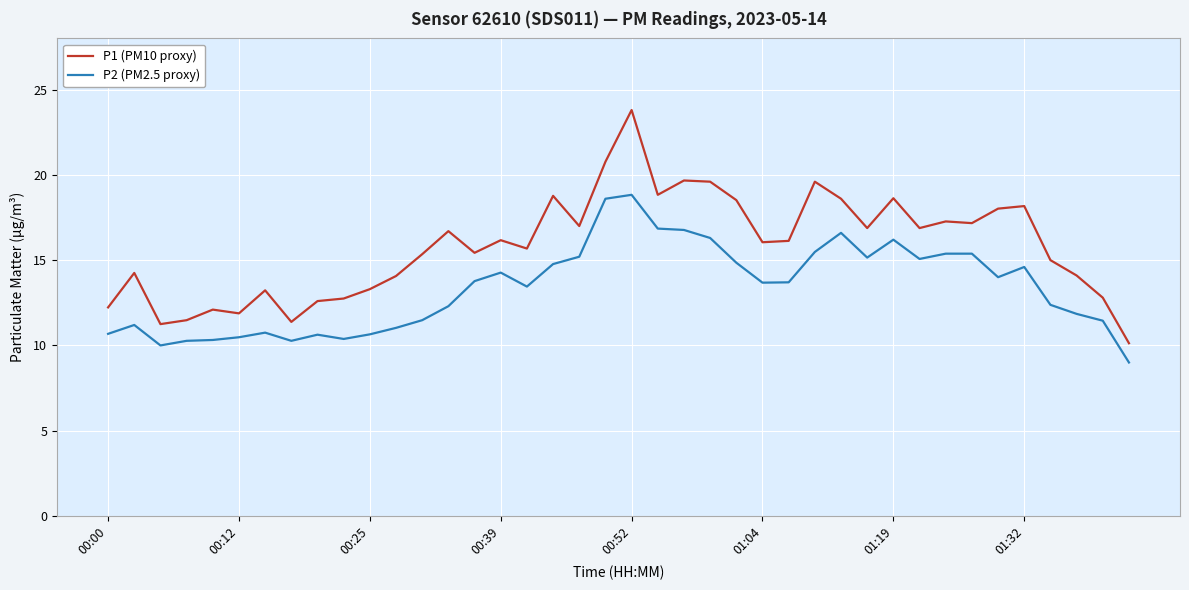

Which series has the widest spread of values?

P1 (PM10 proxy)